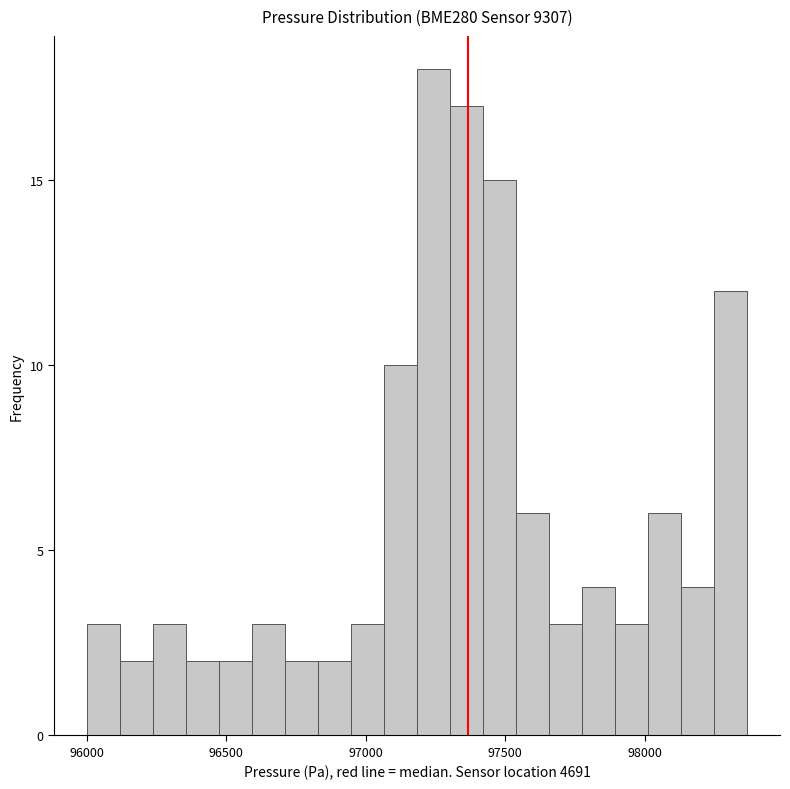

Around what value on the x-axis is the tallest bar? Give the approximate position of its centre, as read against the axis.

97250